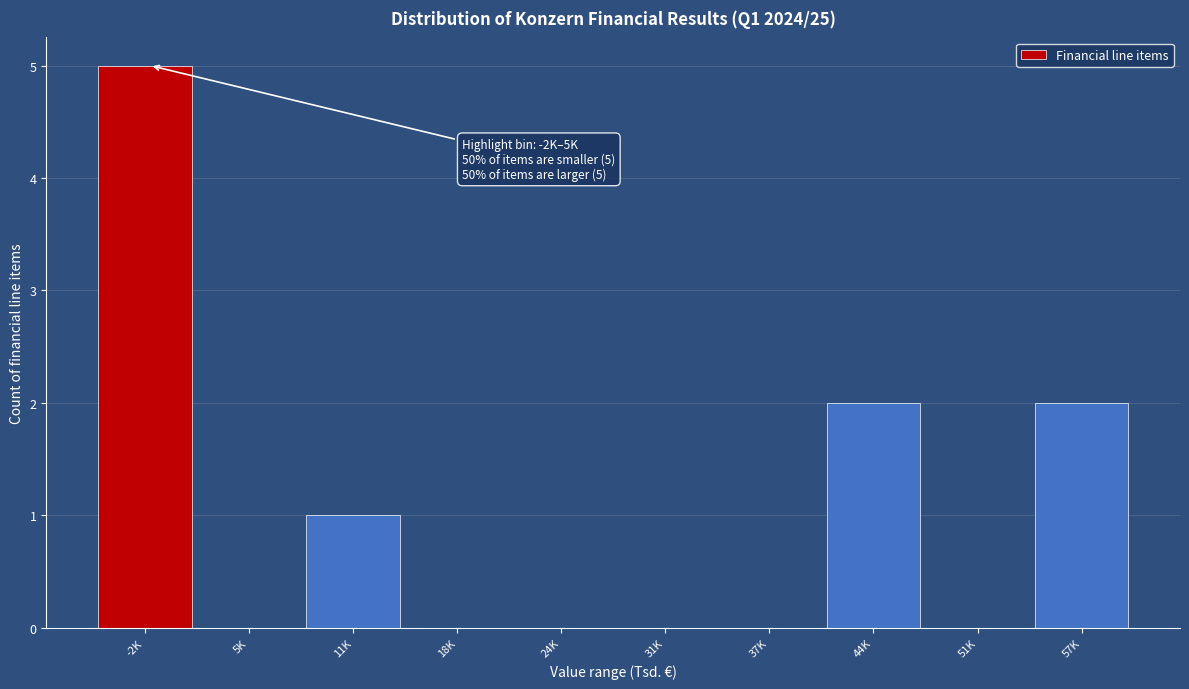

Reading left to right, list all the values displayed in this chart.

-2K=5	5K=0	11K=1	18K=0	24K=0	31K=0	37K=0	44K=2	51K=0	57K=2